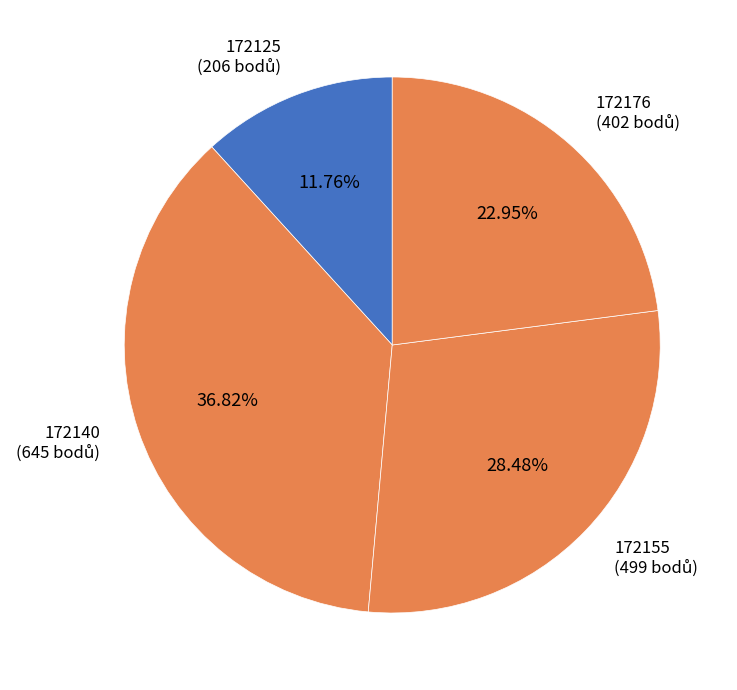

How many slices are in this pie chart?

4